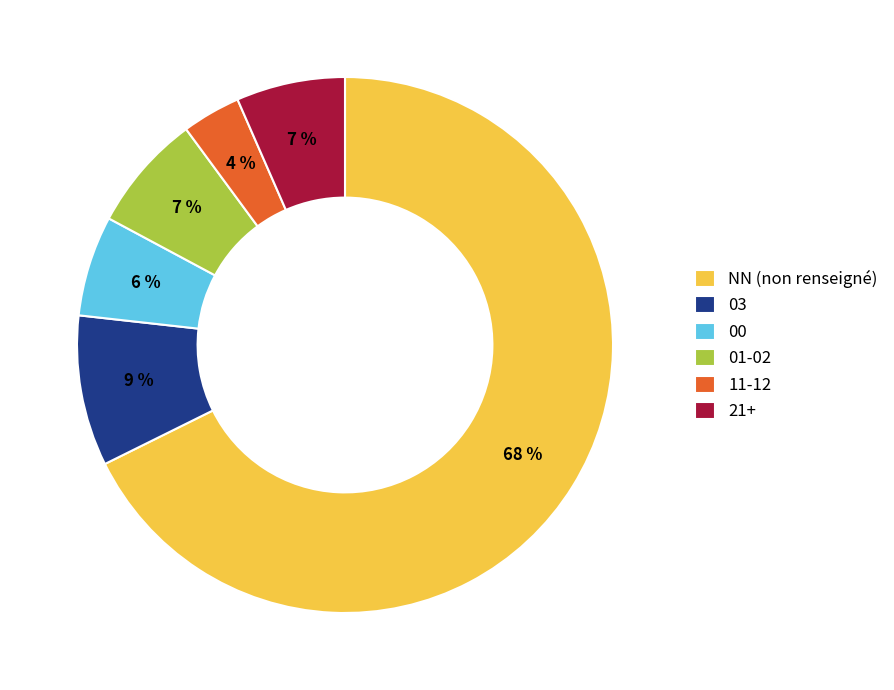

Combined, do 03 and 01-02 account for over 50%?

No